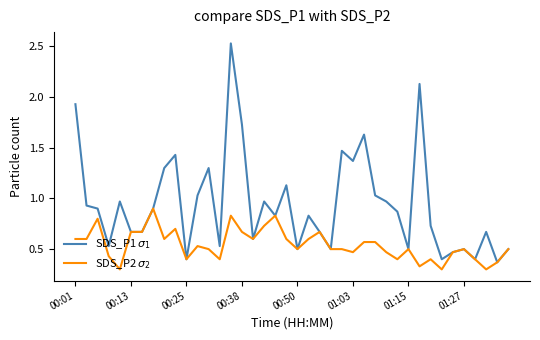

What is the sum of all SDS_P1 $\sigma_1$ values?

37.8